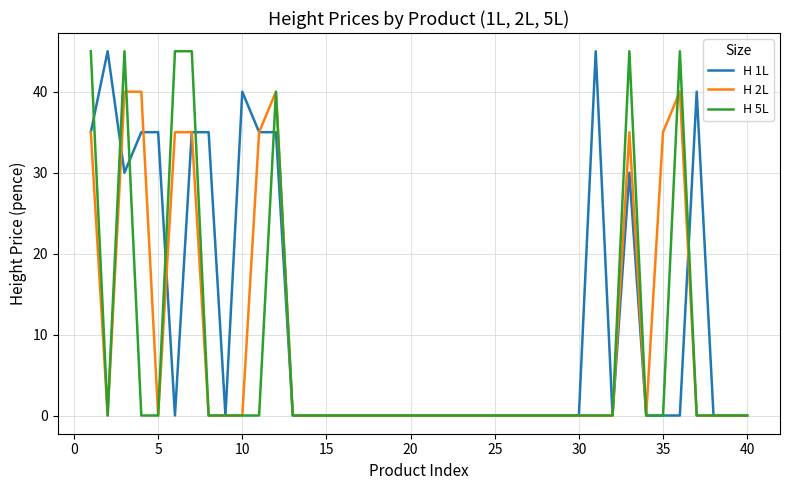

What is the maximum value for H 5L?

45